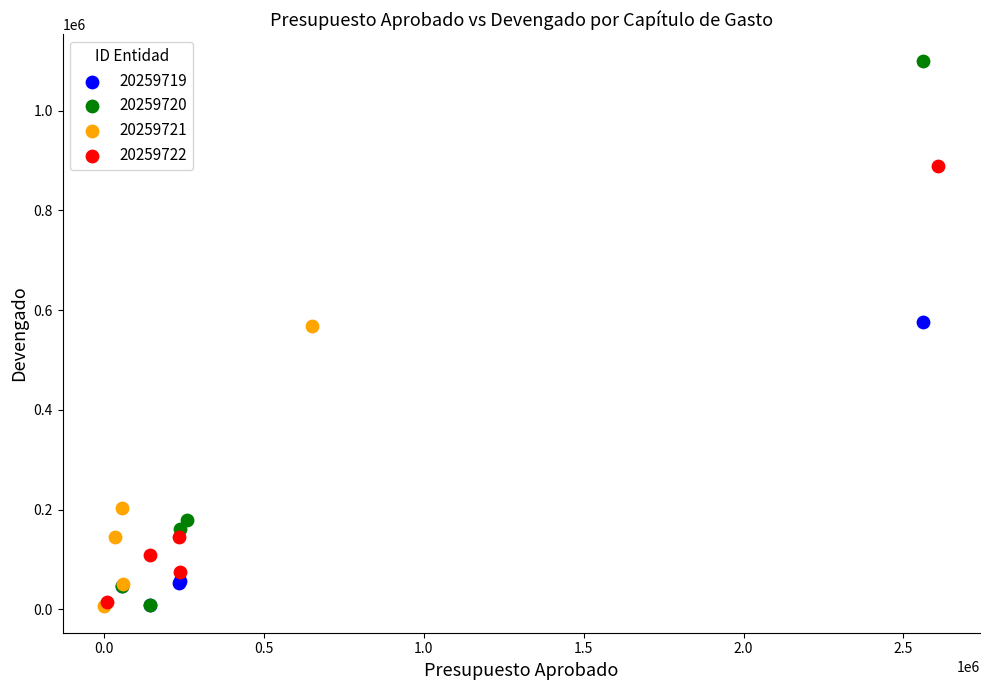

Which series has the widest spread of Y values?

20259720